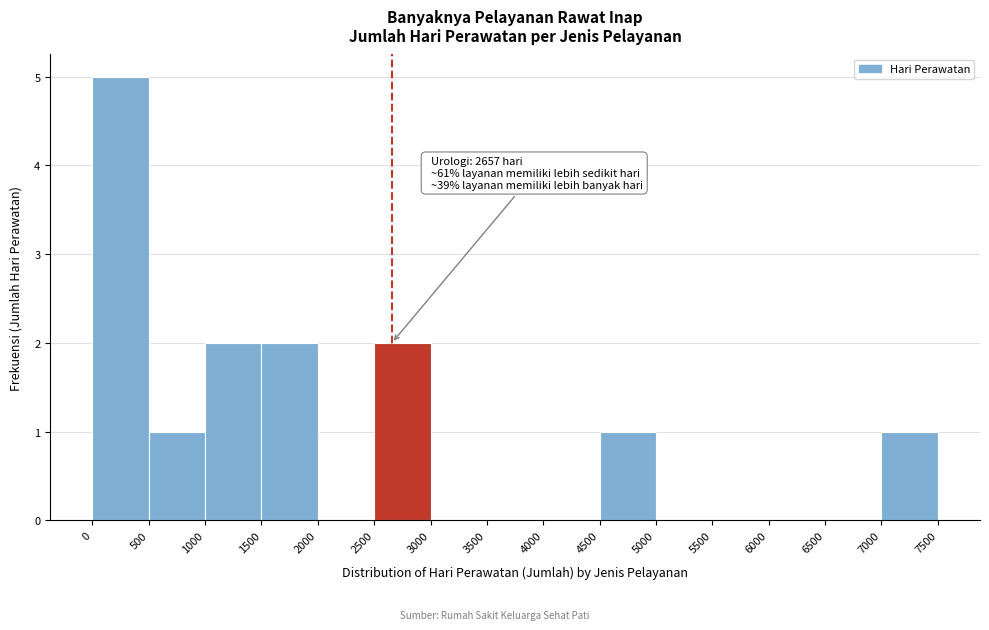

Which range on the x-axis has the tallest bar?

0 to 500